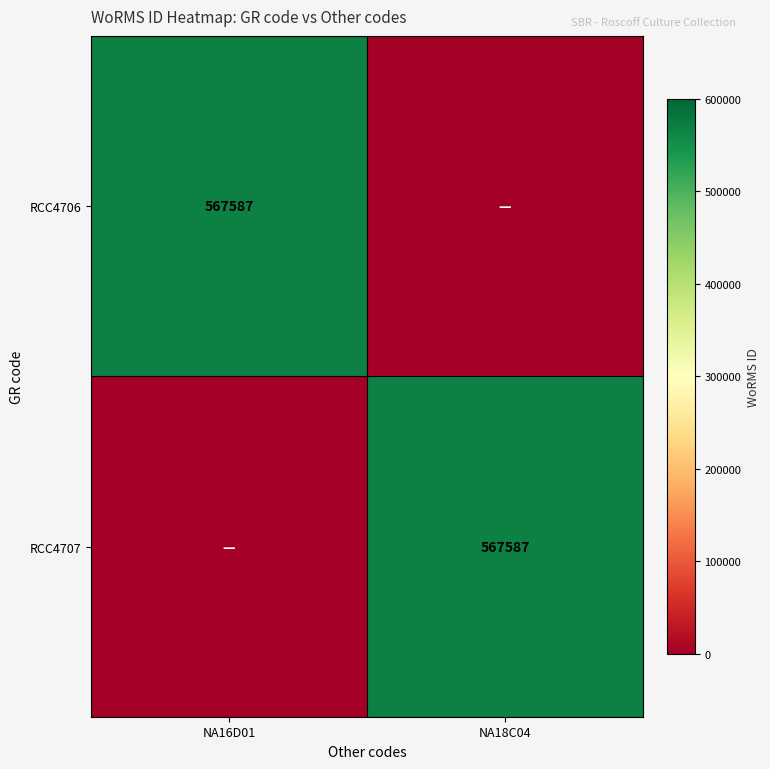

What is the maximum value shown in the chart?

567587